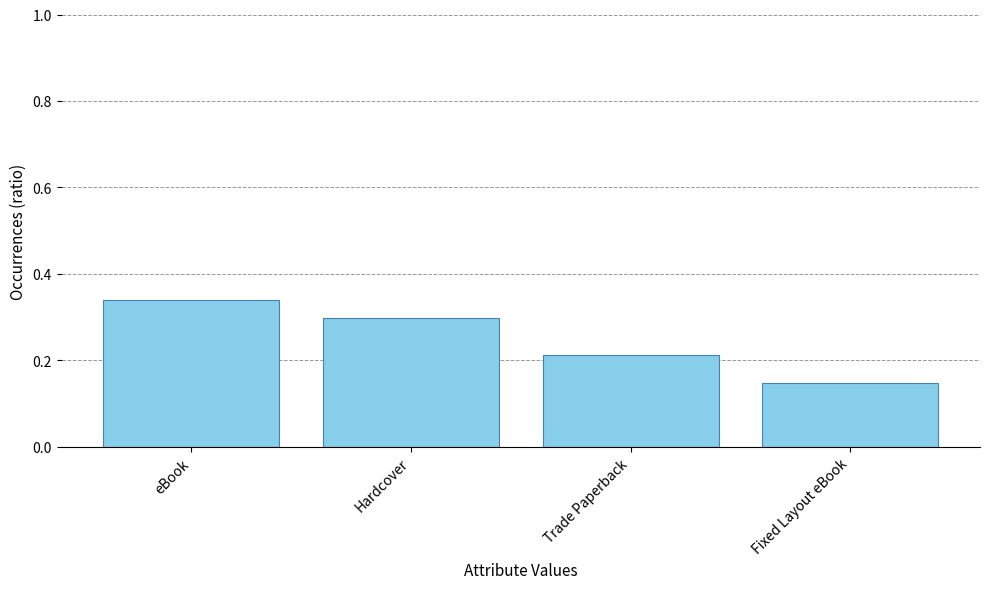

List the labels in order of value, smallest first.

Fixed Layout eBook, Trade Paperback, Hardcover, eBook